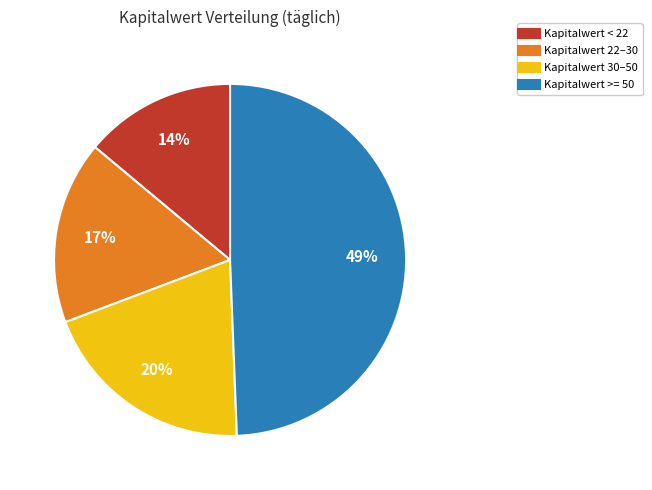

Count the number of slices in the pie.

4